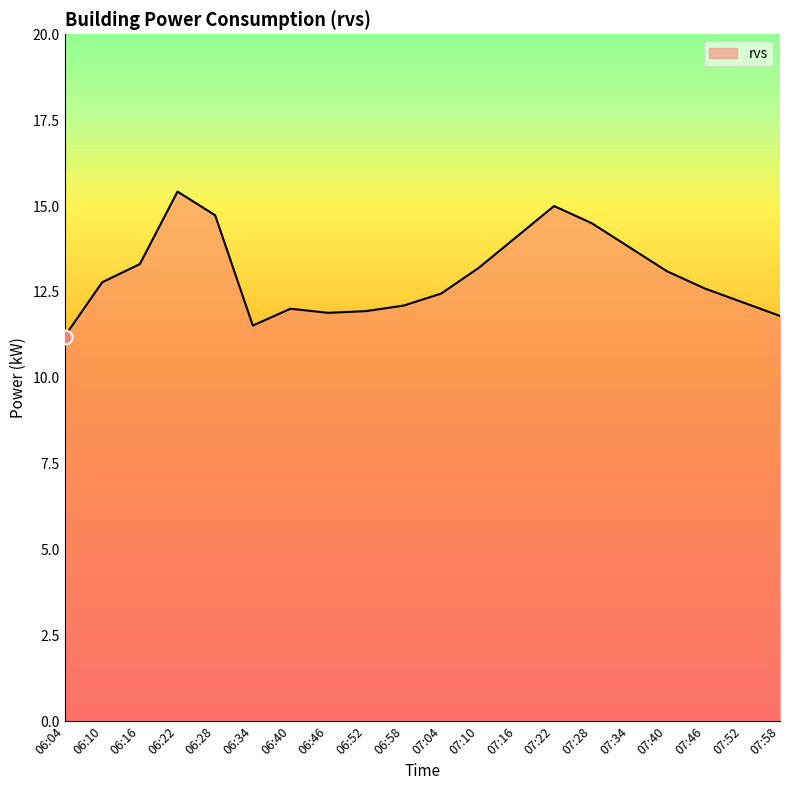

Which label corresponds to the largest value in the chart?

06:22